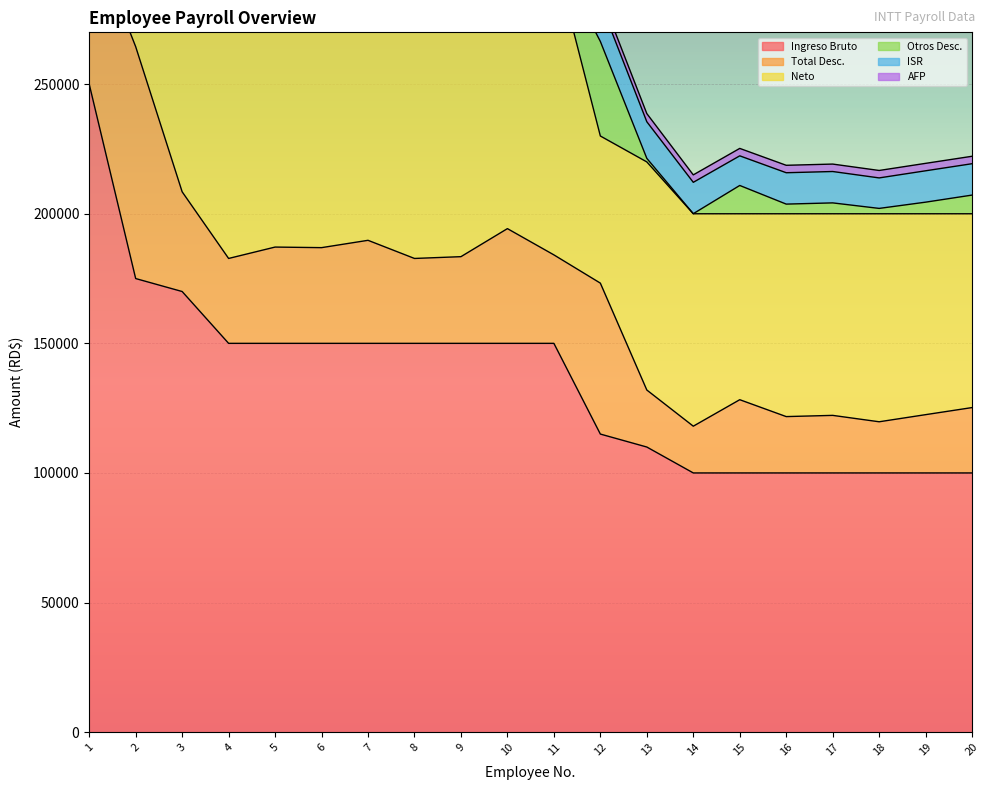

At which label does AFP reach its minimum?

14